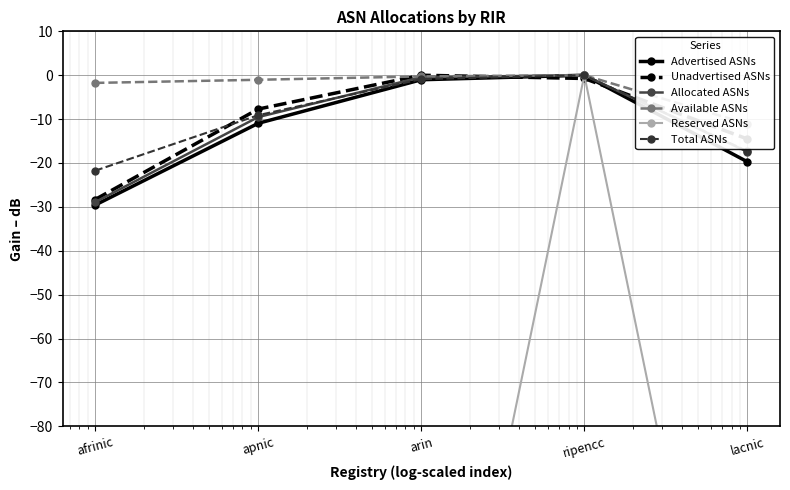

What is the spread (max minus min) of values at arin?

180.0